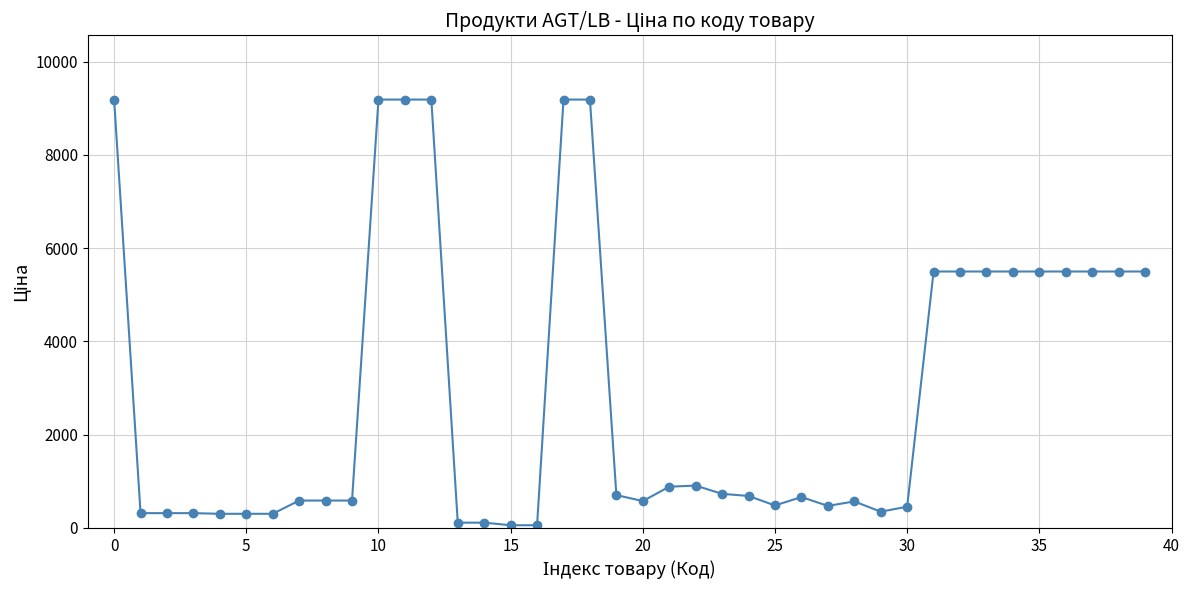

What is the maximum value shown in the chart?

9185.1